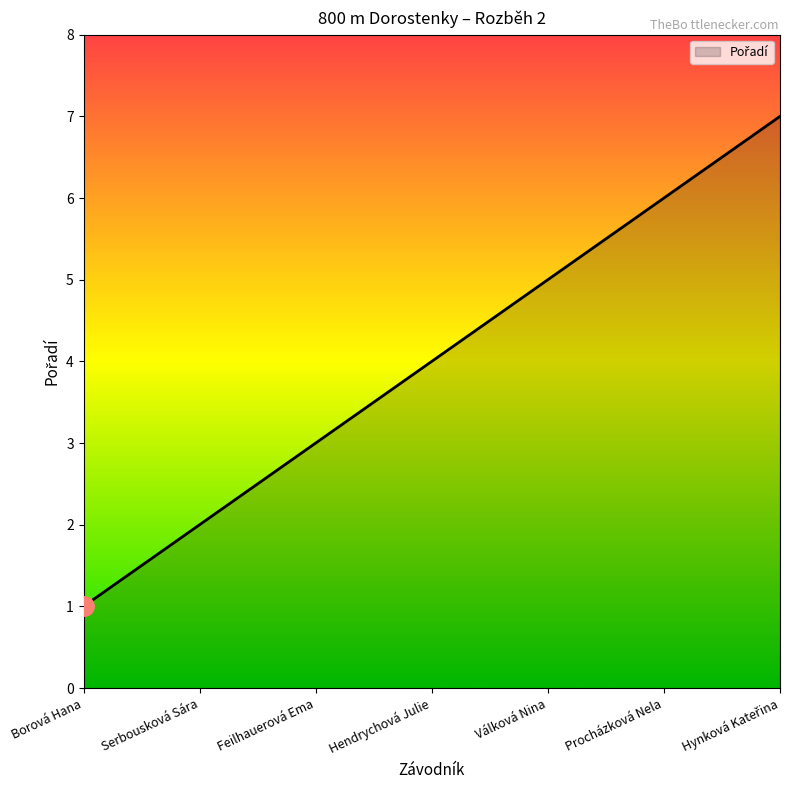

Which has a higher value, Procházková Nela or Serbousková Sára?

Procházková Nela